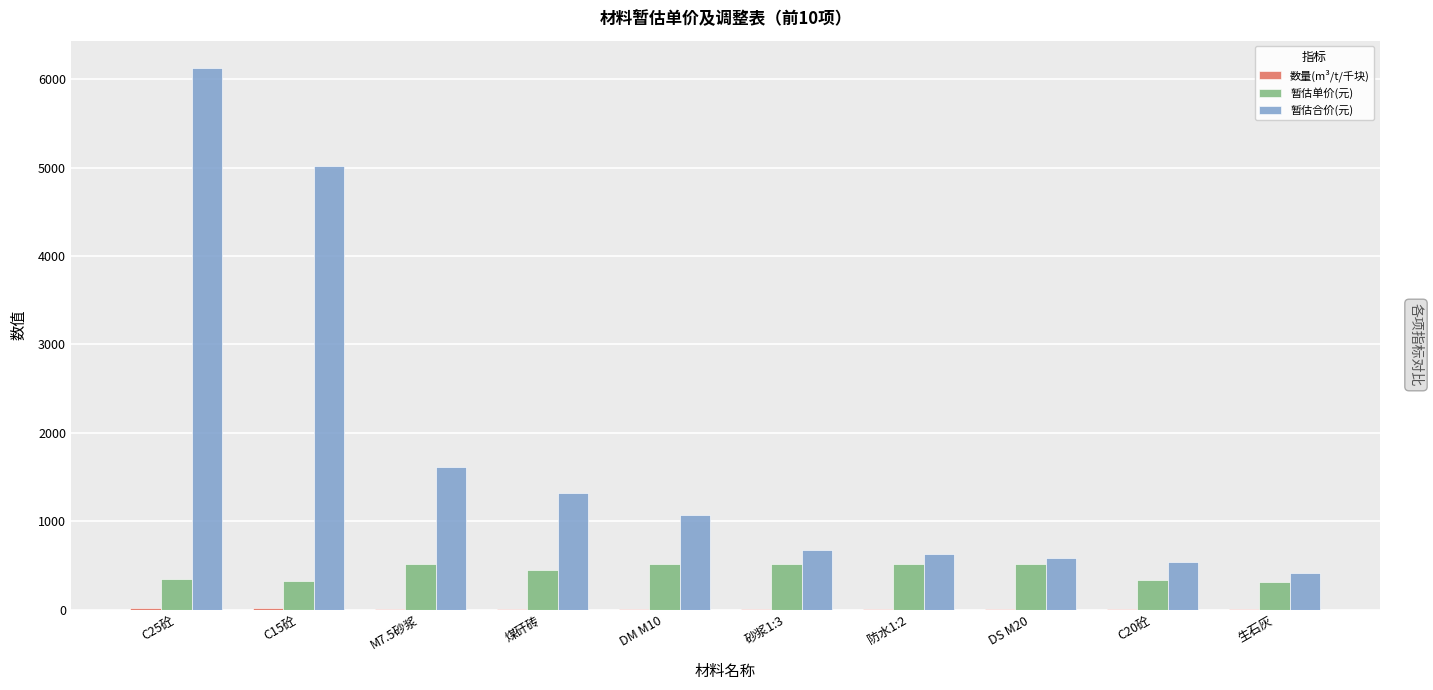

The 暂估合价(元) series shows 333.0 at 砂浆1:3. True or false?

False